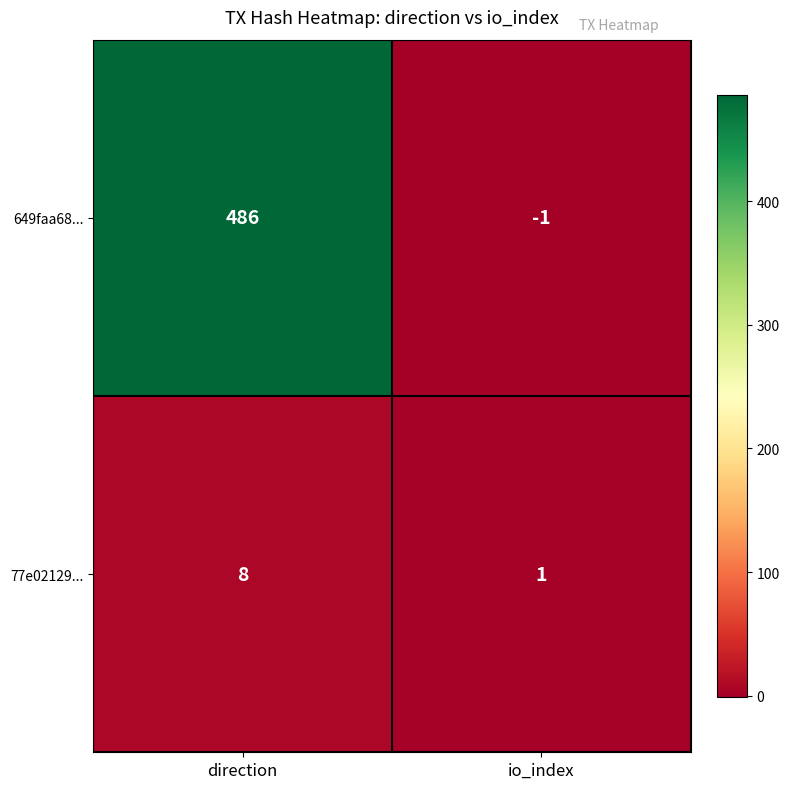

Is it true that 649faa68... equals 235 at direction?

False